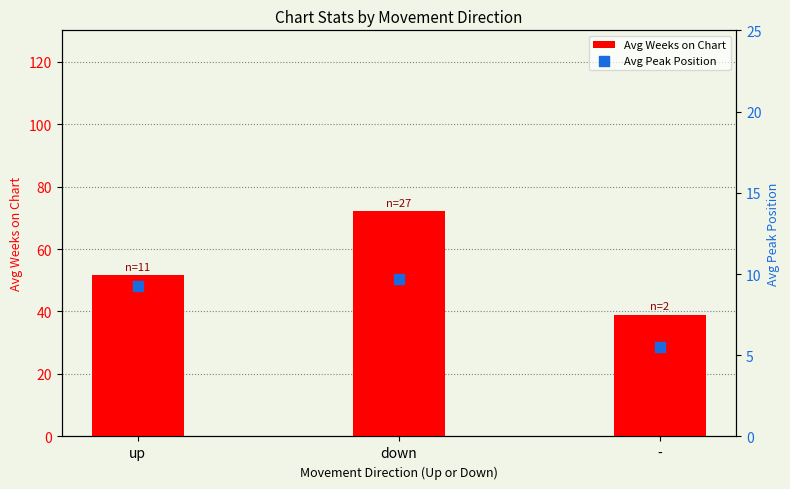

What are all the series names shown in the legend?

Avg Weeks on Chart, Avg Peak Position